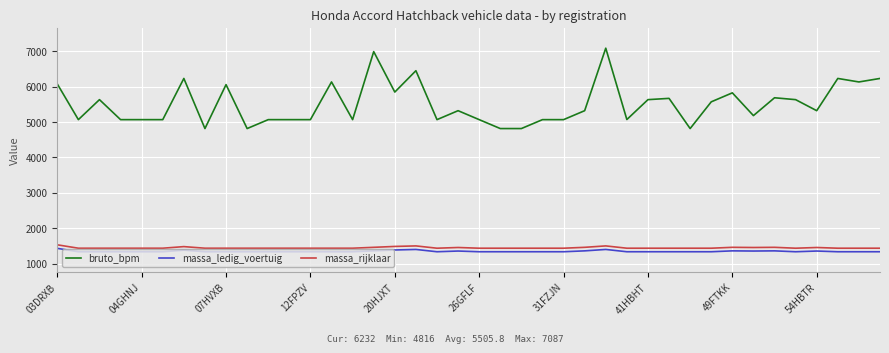

True or false: massa_ledig_voertuig and bruto_bpm intersect in this chart.

False